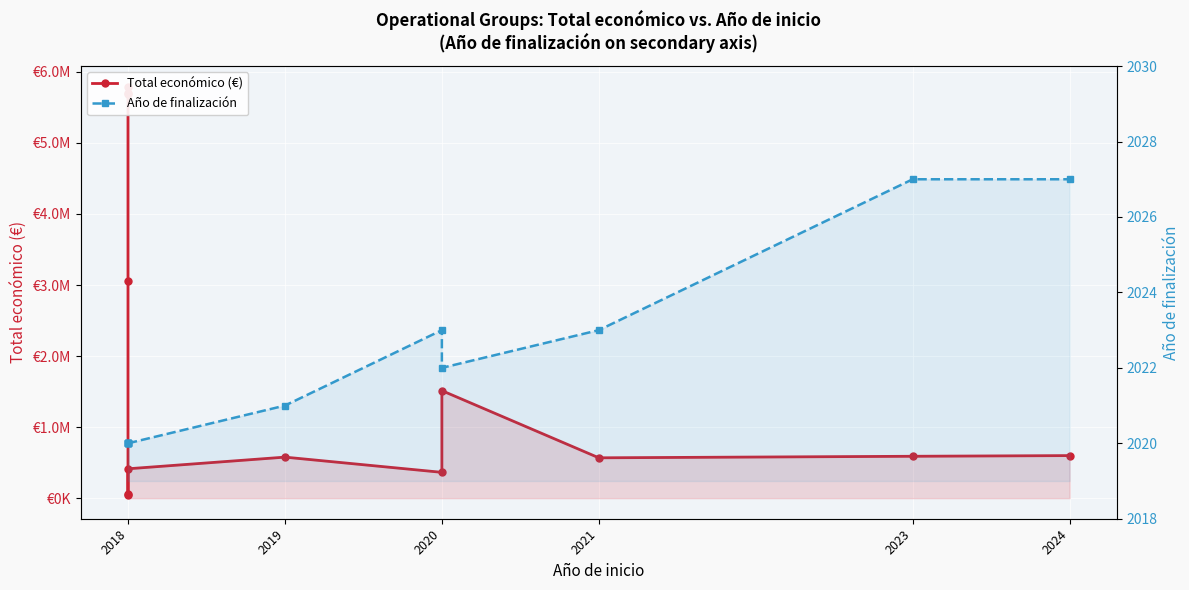

At which category is the sum across all series the highest?

2018